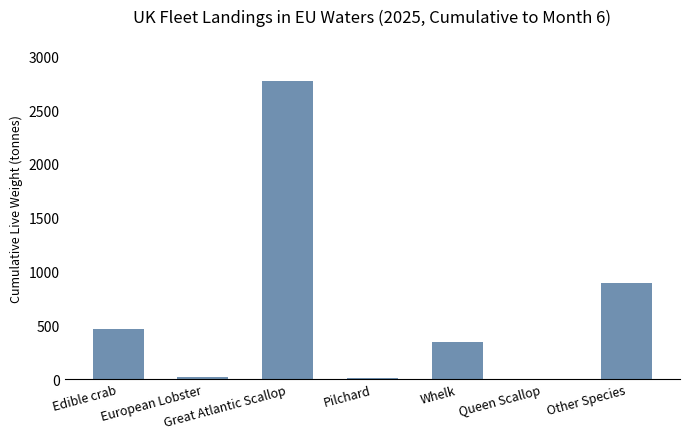

What is the sum of all values?

4503.7